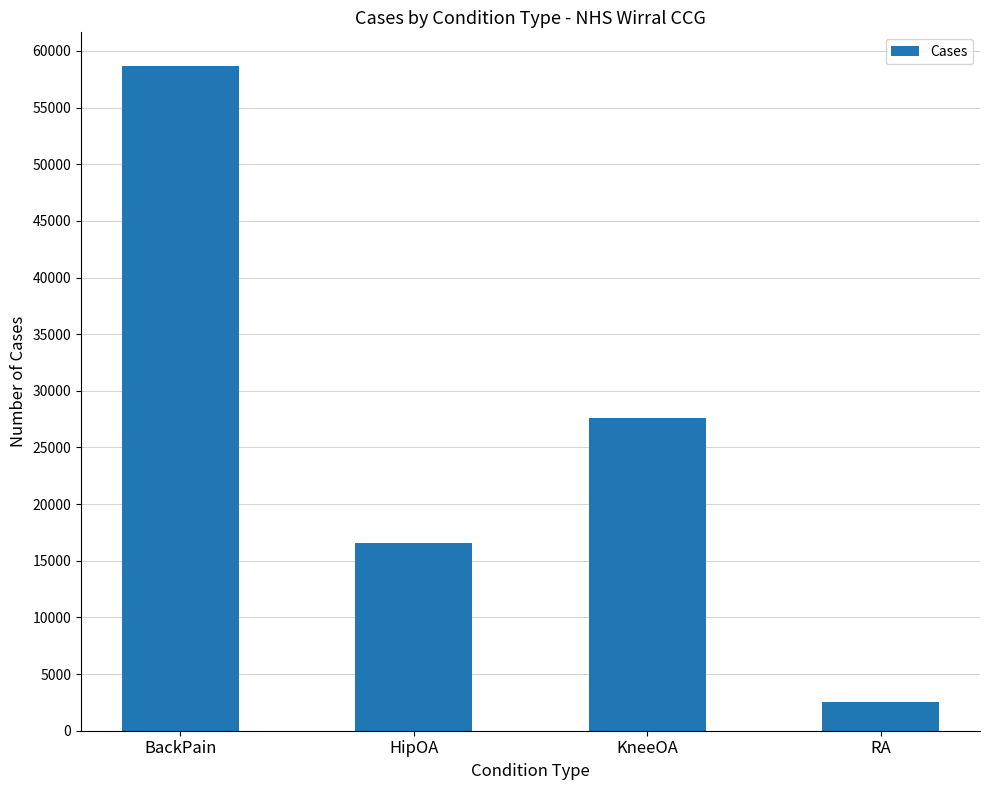

What is the label of the 1st bar from the left?

BackPain